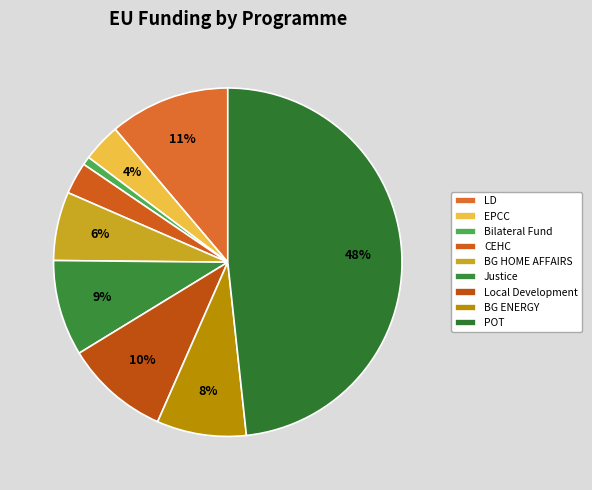

How many segments does this pie chart have?

9